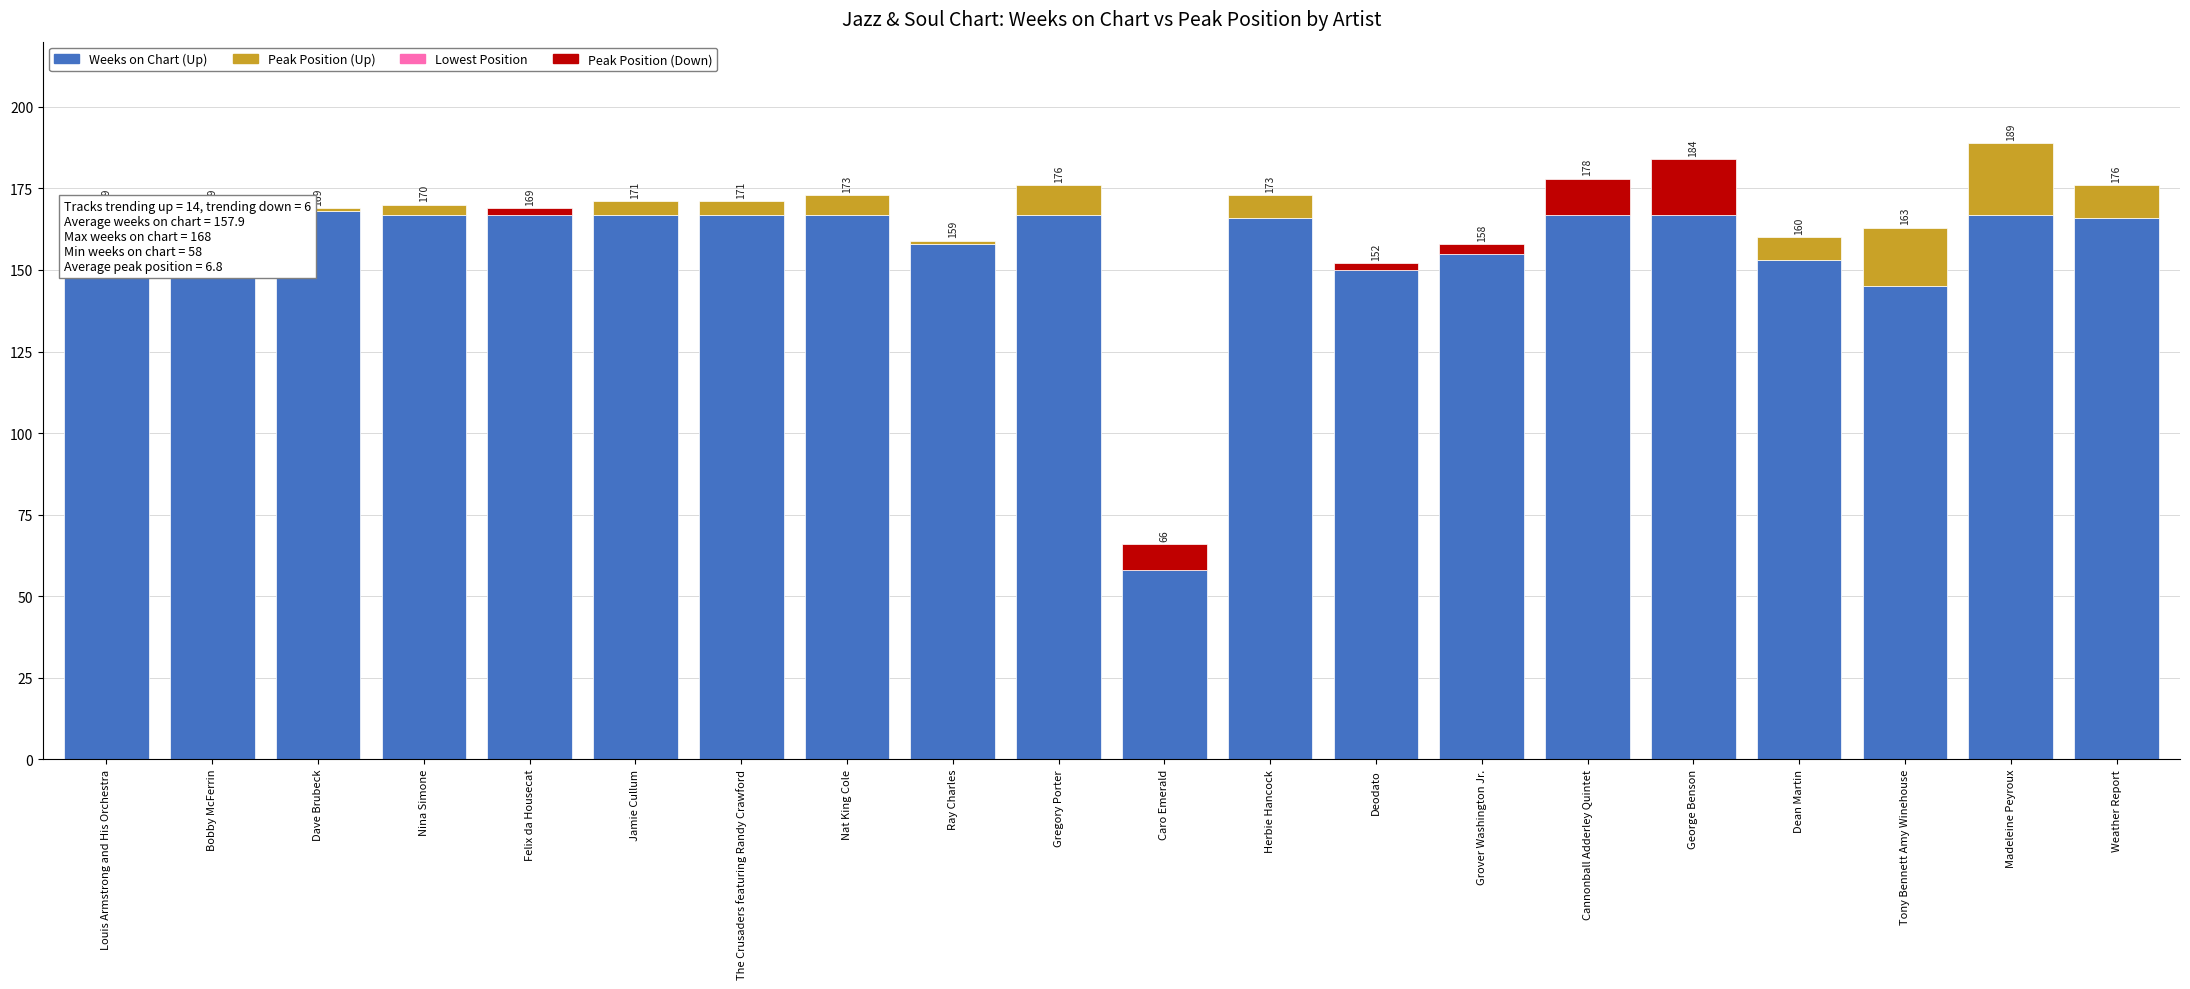

Rank the series at Dave Brubeck from highest to lowest value.

Weeks on Chart, Peak Position